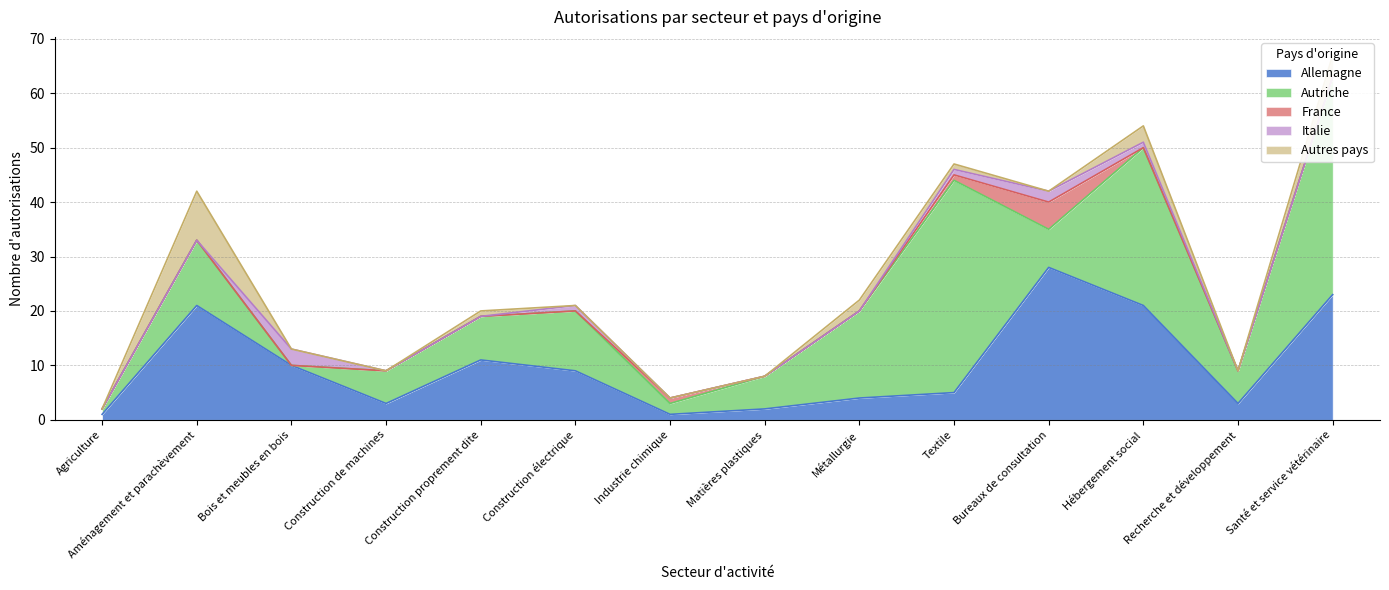

Which series has the largest range (max minus min)?

Autriche